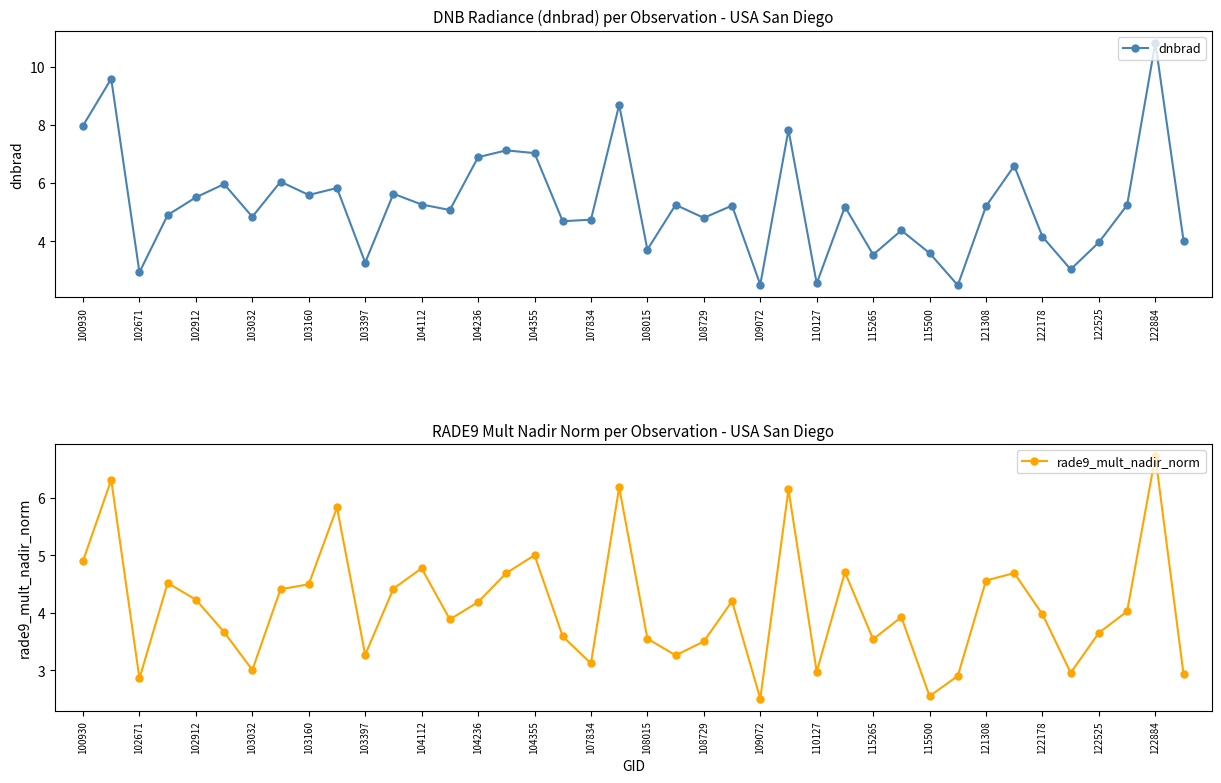

The rade9_mult_nadir_norm series shows 5.0 at 104355. True or false?

True